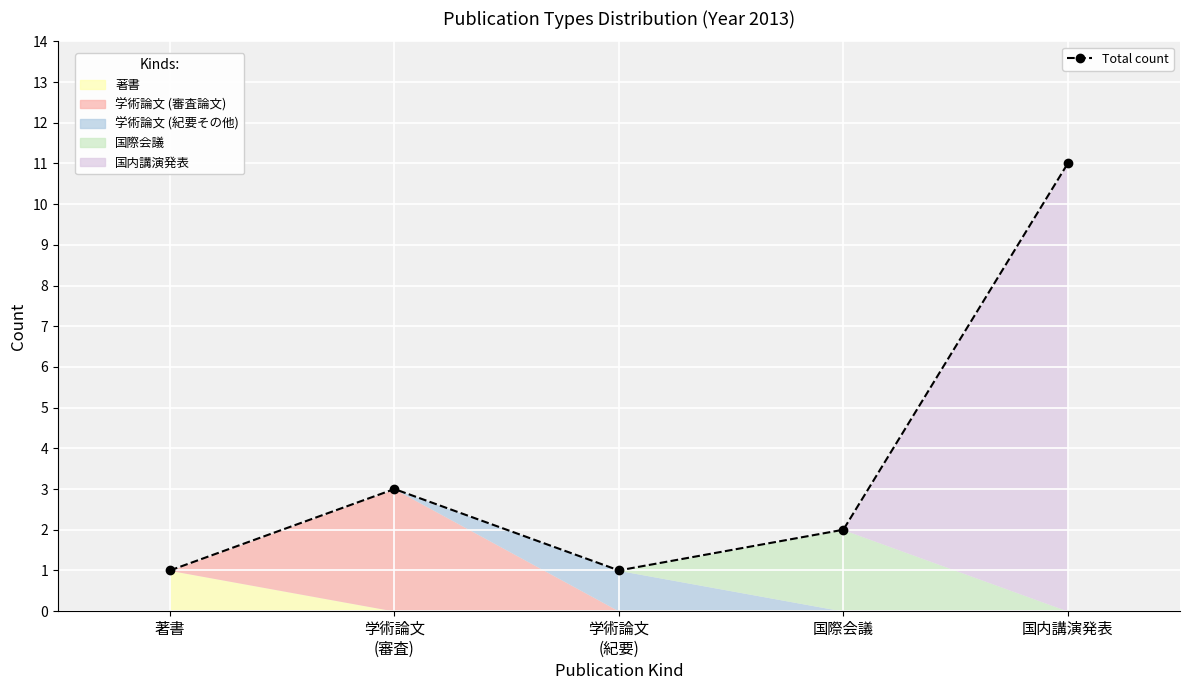

What is the minimum value shown in the chart?

1